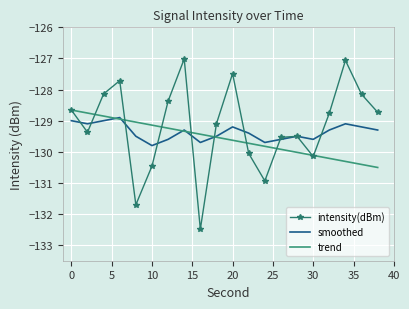

True or false: trend has more than 1 points higher than both neighbors.

False